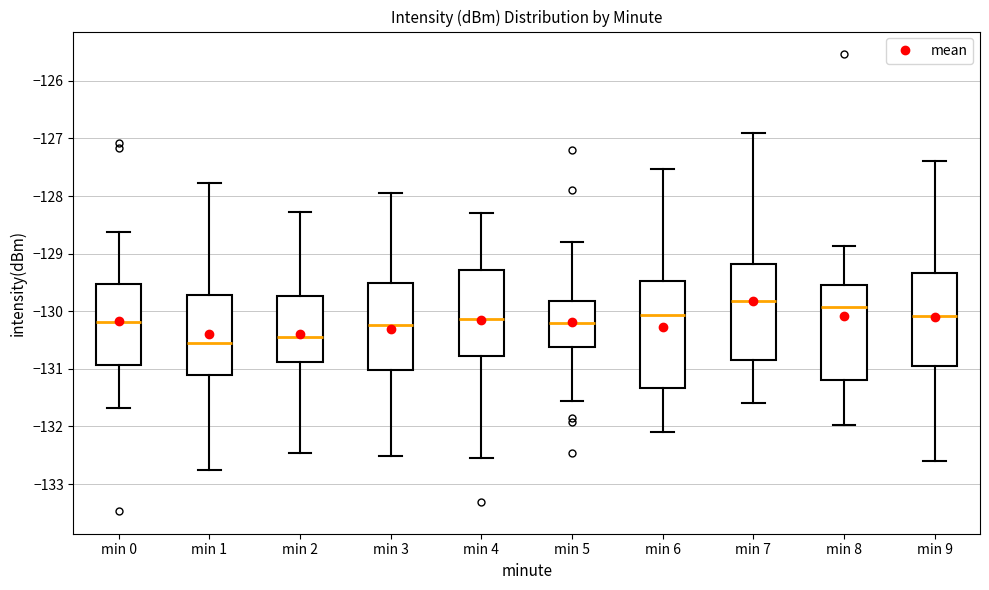

Comparing the boxes themselves (not the whiskers), which one is the tallest?

min 6